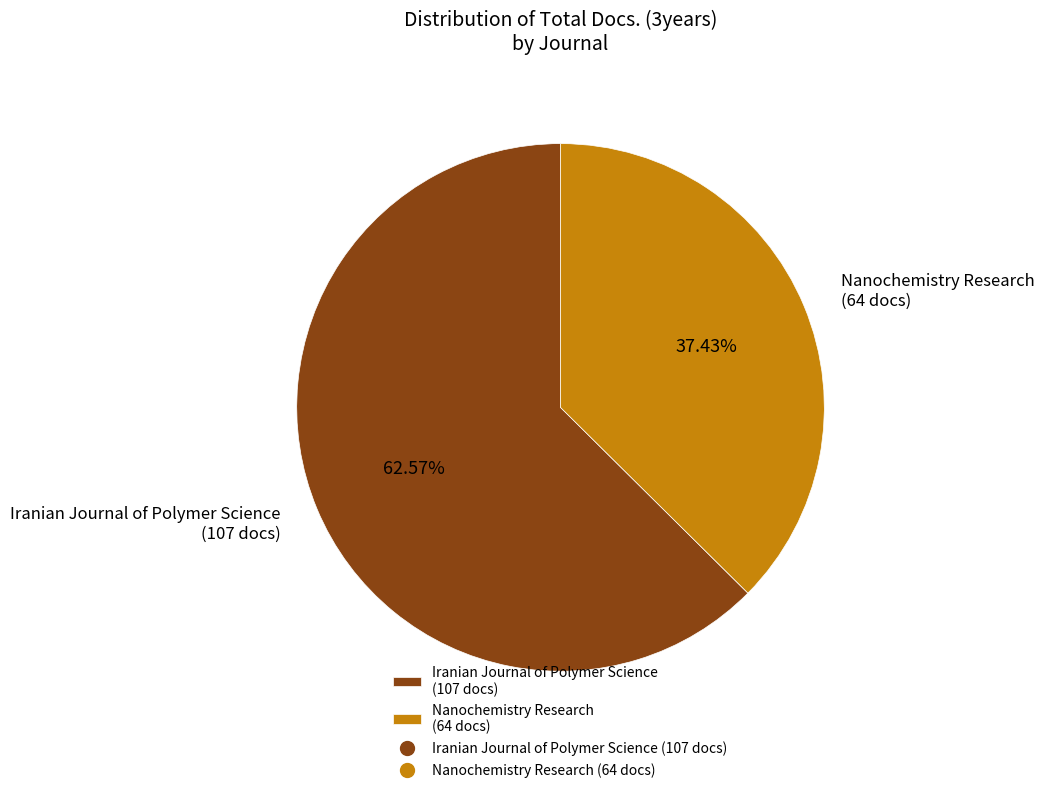

Rank the categories by value from highest to lowest.

Iranian Journal of Polymer Science (107 docs), Nanochemistry Research (64 docs)